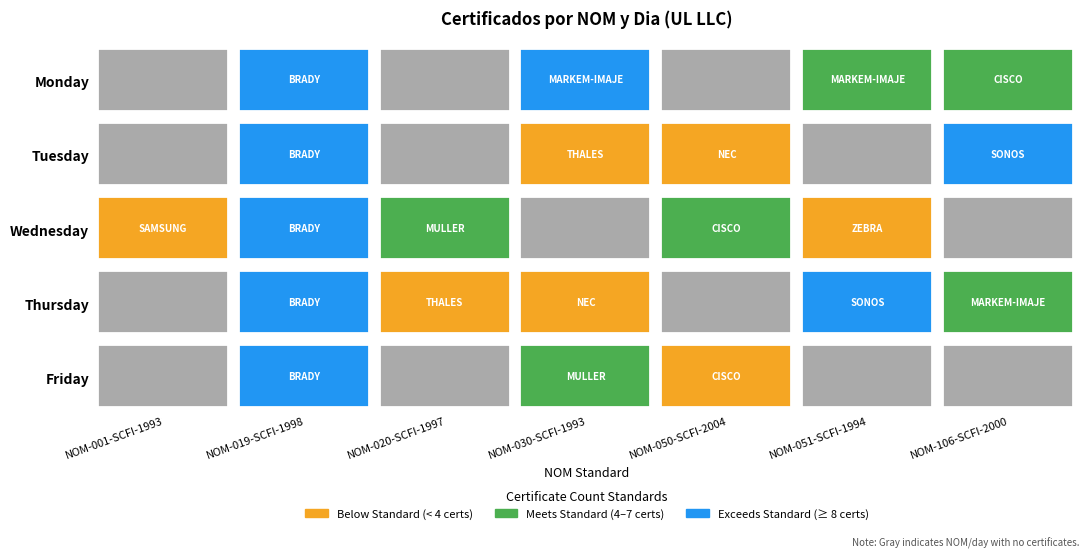

What is the difference between the Friday values at 1 and 3?

4